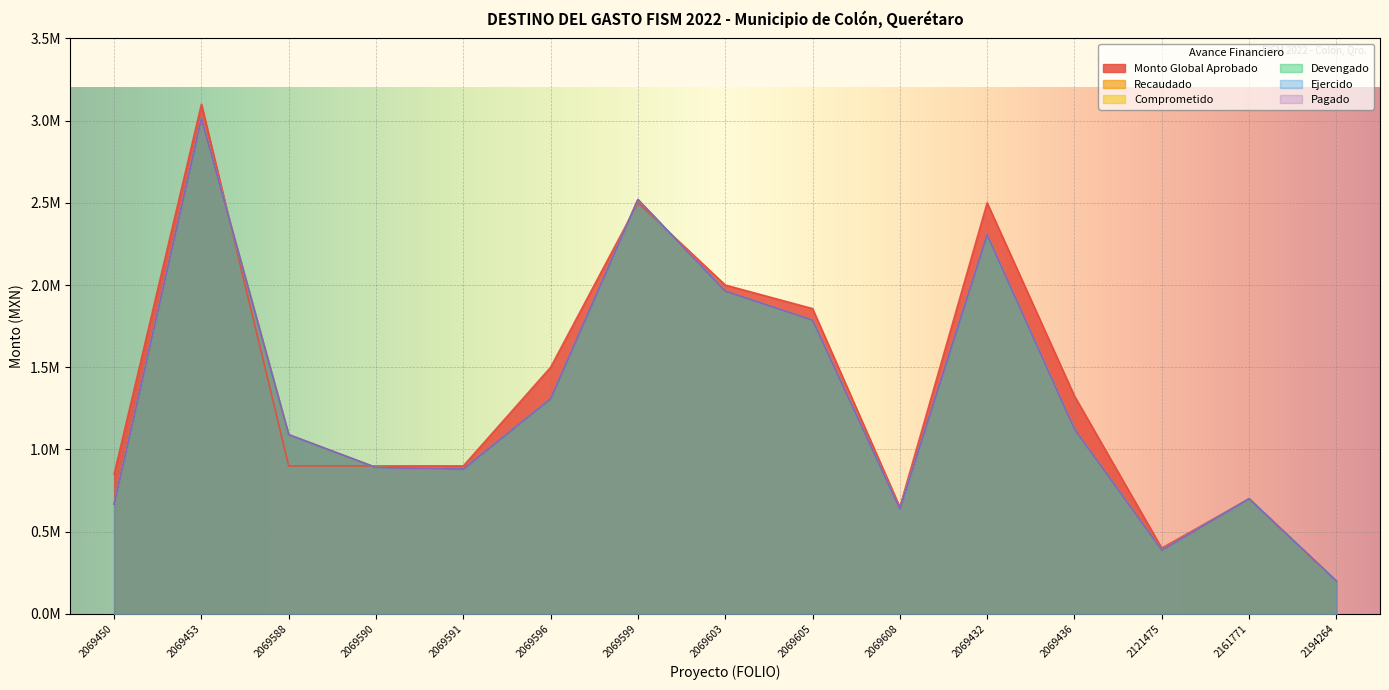

True or false: Recaudado and Devengado intersect in this chart.

False